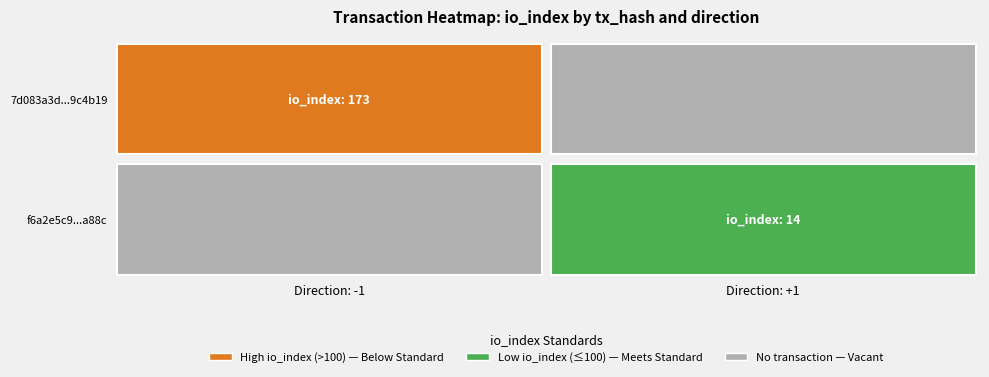

Is it true that f6a2e5c99564e8b74410e5d8541063db245a88c equals 14 at io_index?

True